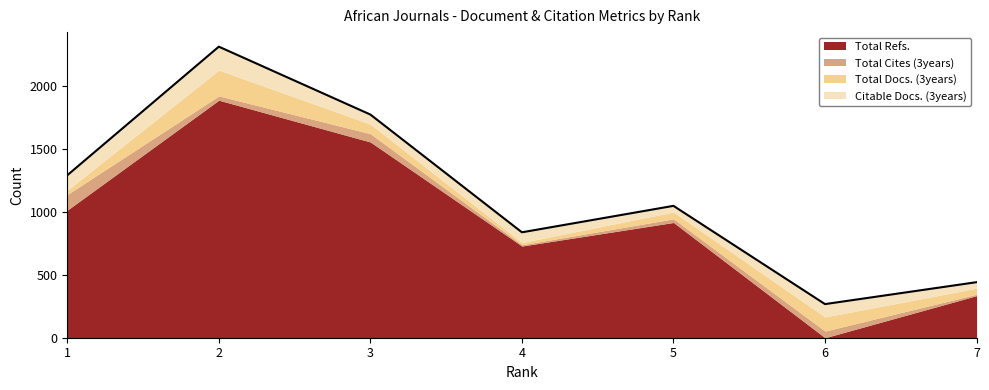

True or false: Total Docs. (3years) has a value of 54 at 5.

True